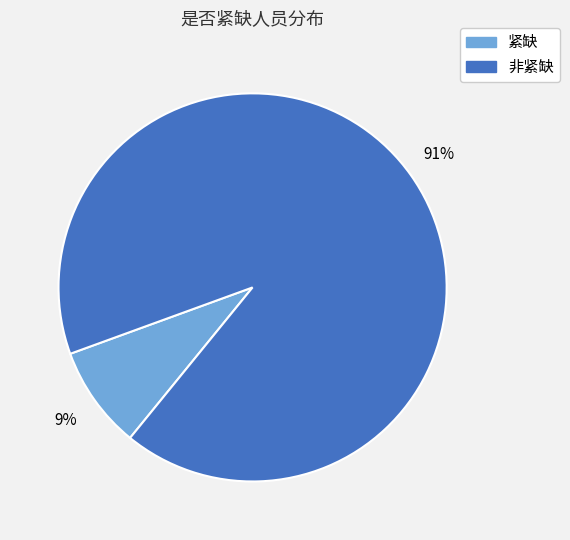

True or false: 非紧缺 accounts for 91% of the total.

True